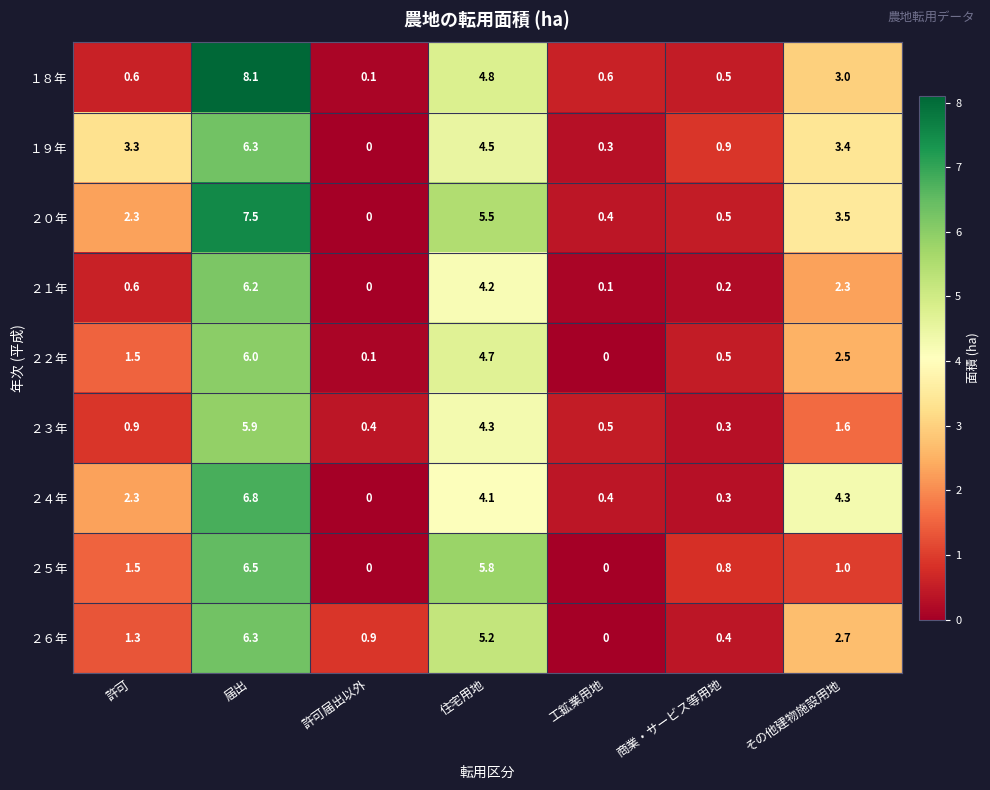

At which label is １８年 closest to 4?

住宅用地